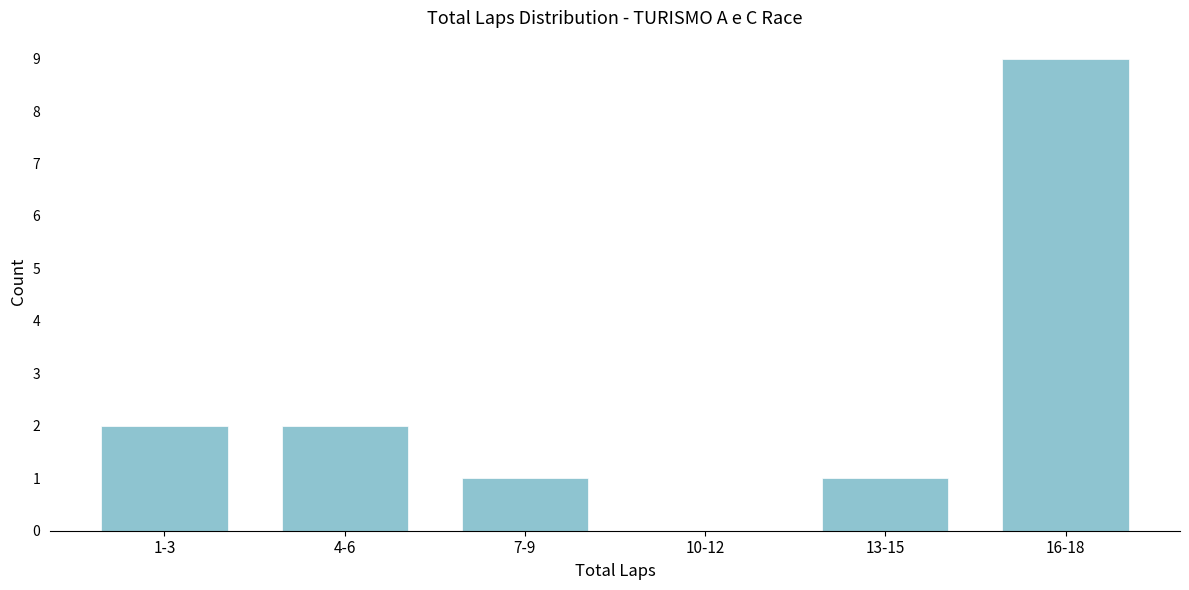

Reading left to right, extract all data points from this chart.

1-3=2	4-6=2	7-9=1	10-12=0	13-15=1	16-18=9